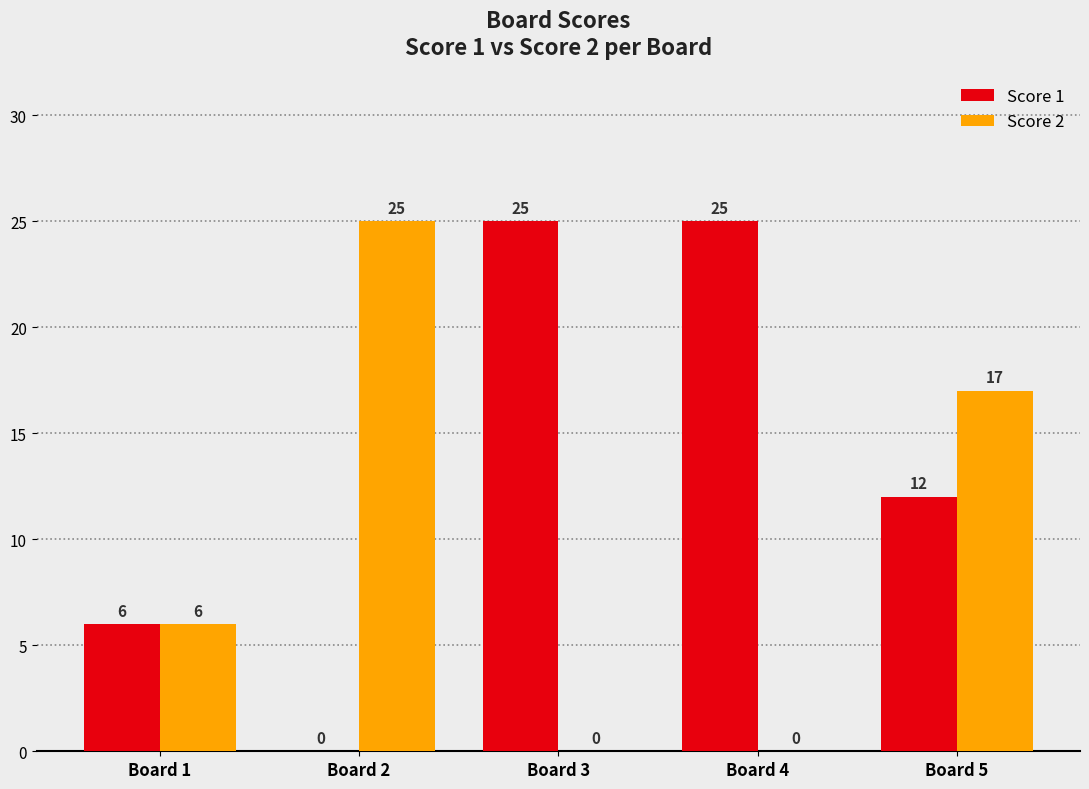

The value of Score 1 at Board 4 is 25. True or false?

True